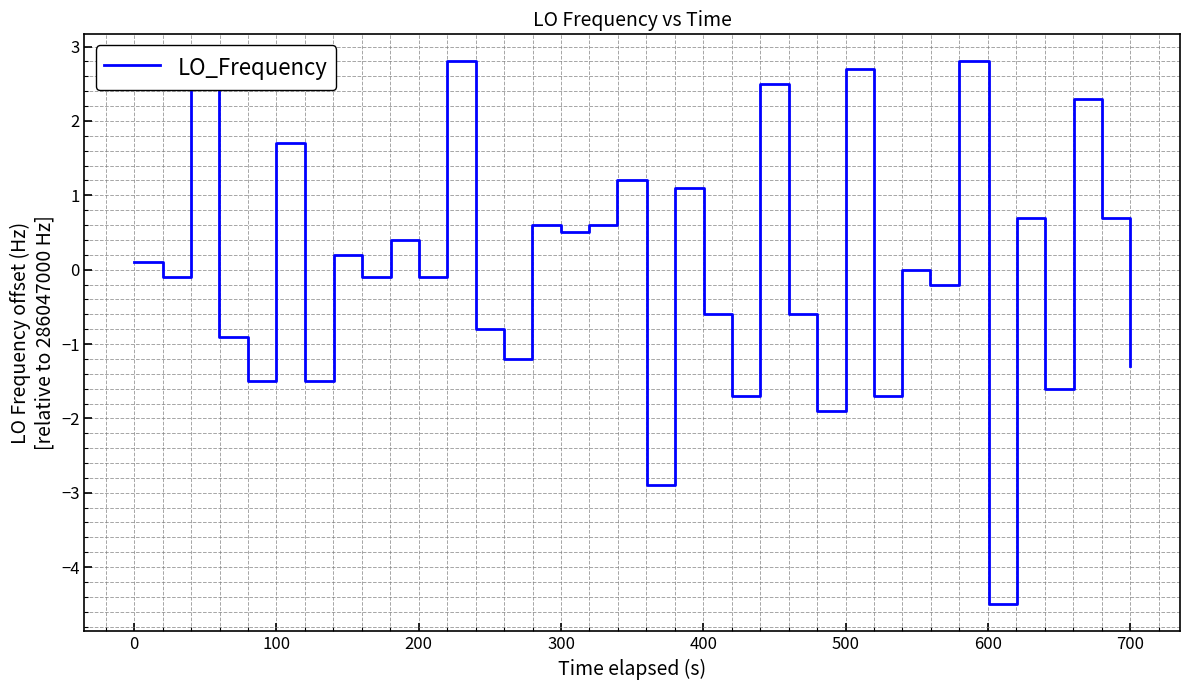

How many values are above zero?

20